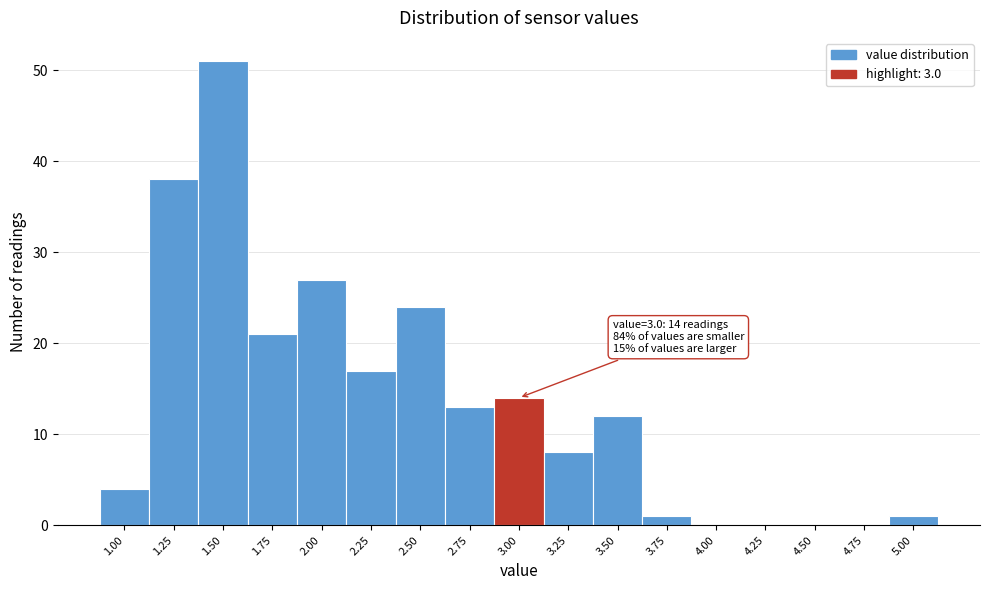

Reading left to right, what are all the values shown in this chart?

1.00=4	1.25=38	1.50=51	1.75=21	2.00=27	2.25=17	2.50=24	2.75=13	3.00=14	3.25=8	3.50=12	3.75=1	4.00=0	4.25=0	4.50=0	4.75=0	5.00=1